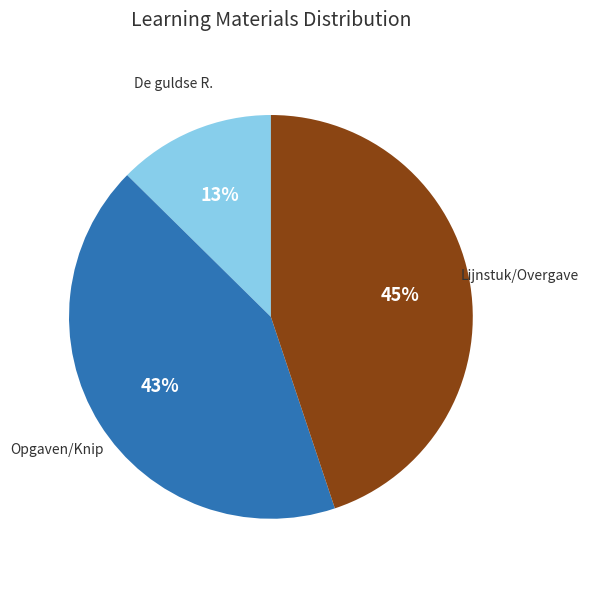

To the nearest percent, what is the difference between the largest and smallest slice percentages?

32%